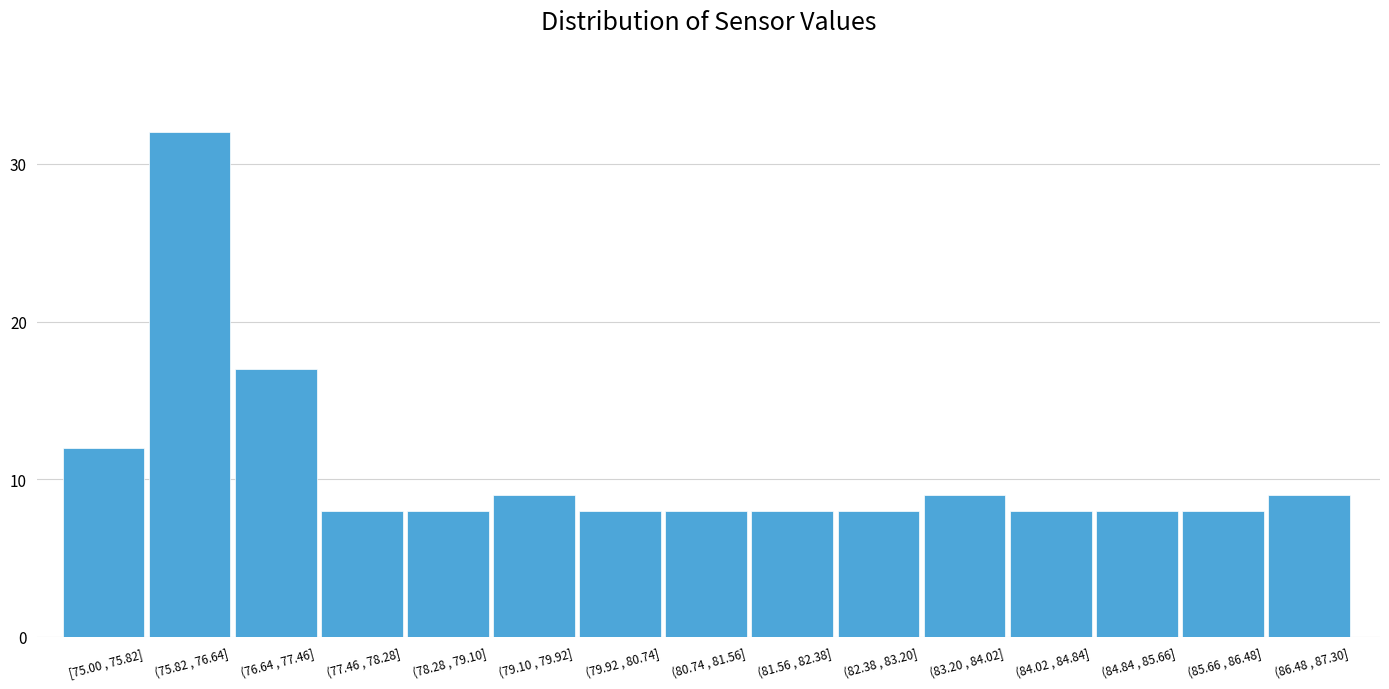

Reading right to left, what are all the values shown in this chart?

9	8	8	8	9	8	8	8	8	9	8	8	17	32	12